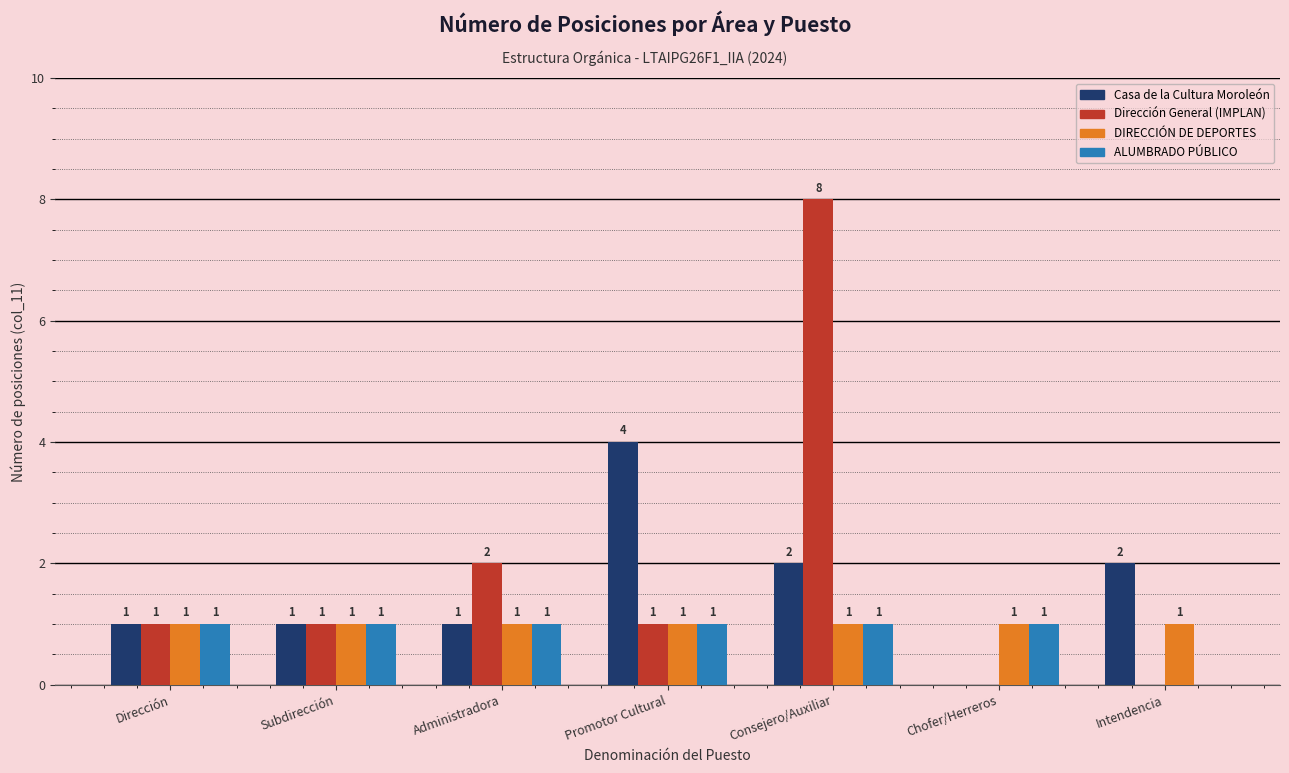

The value of Casa de la Cultura Moroleón at Promotor Cultural is 6. True or false?

False